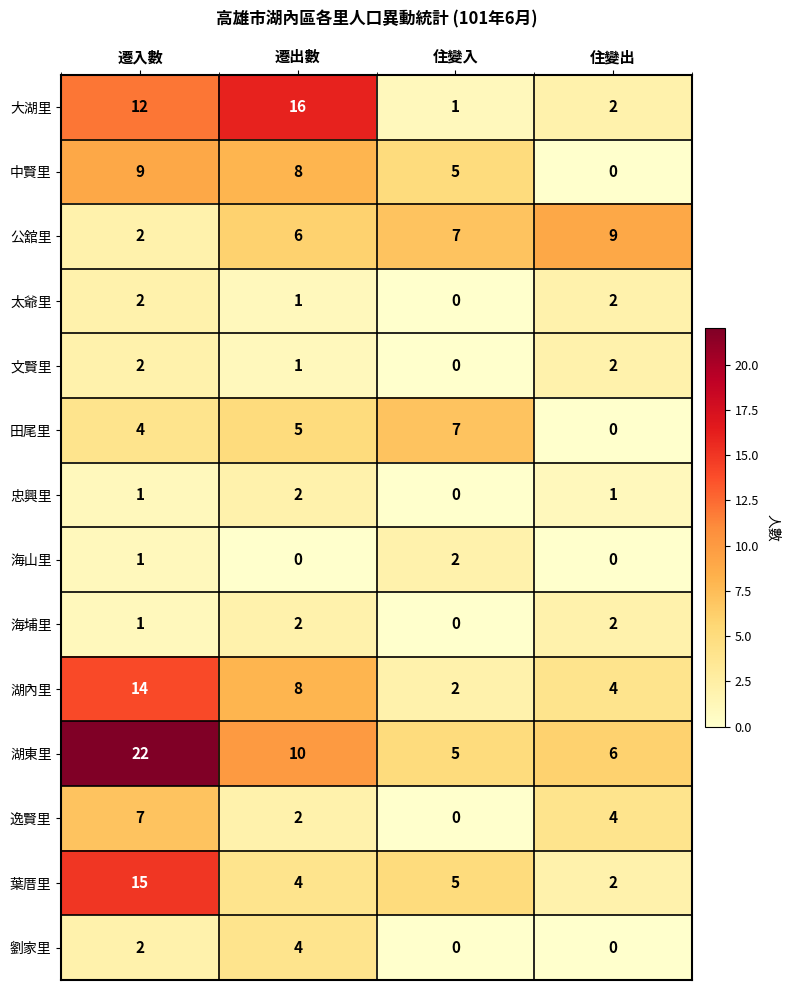

At which category is the sum across all series the highest?

遷入數